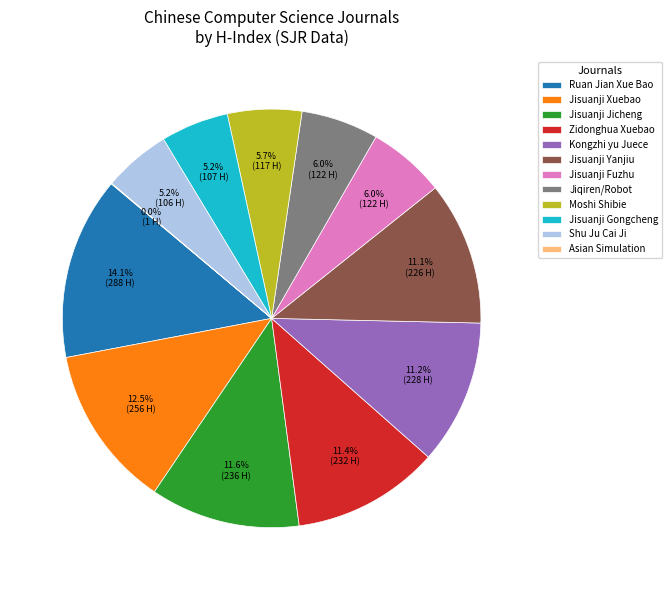

Which category has the biggest portion of the pie?

Ruan Jian Xue Bao